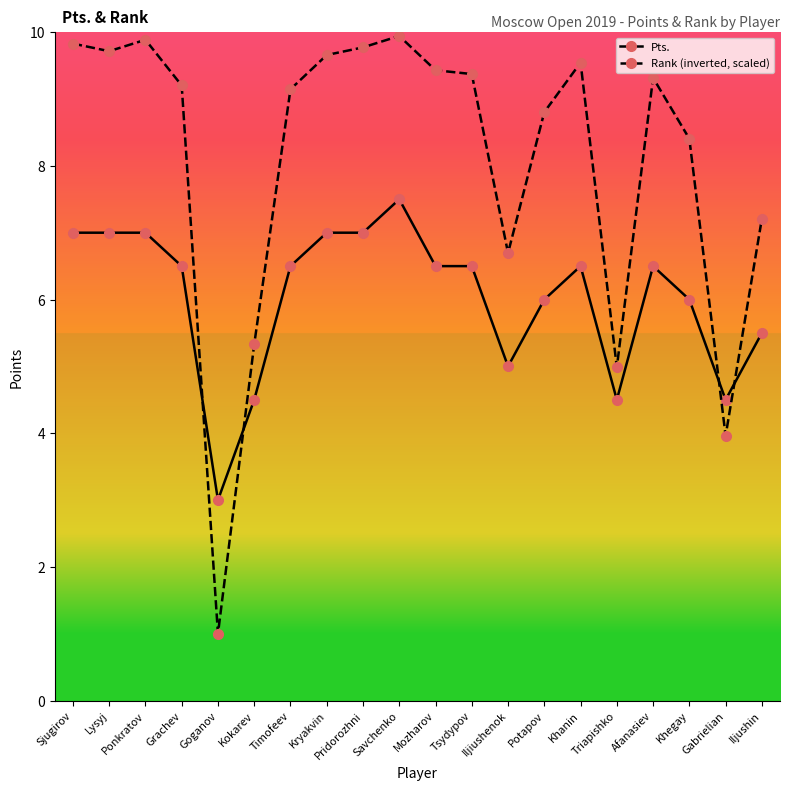

Count the number of categories in the chart.

20